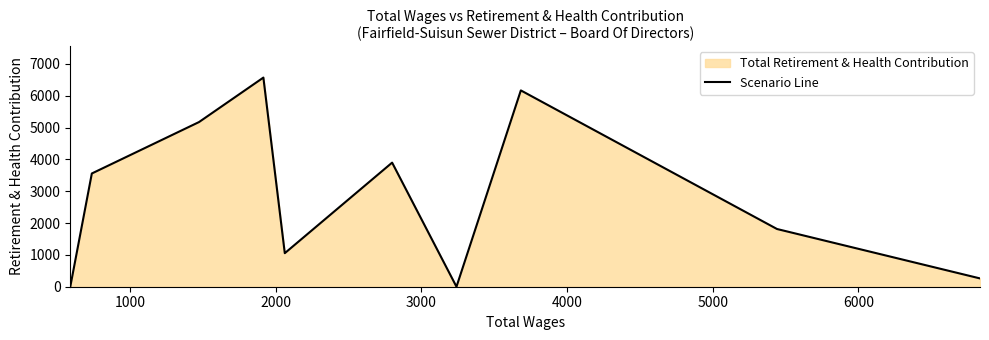

How many lines are shown in the chart?

1